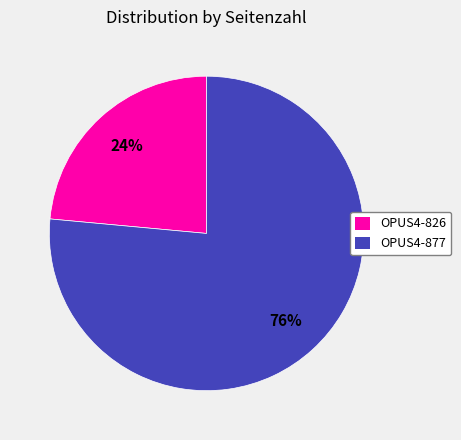

Does OPUS4-826 represent more than half of the total?

No